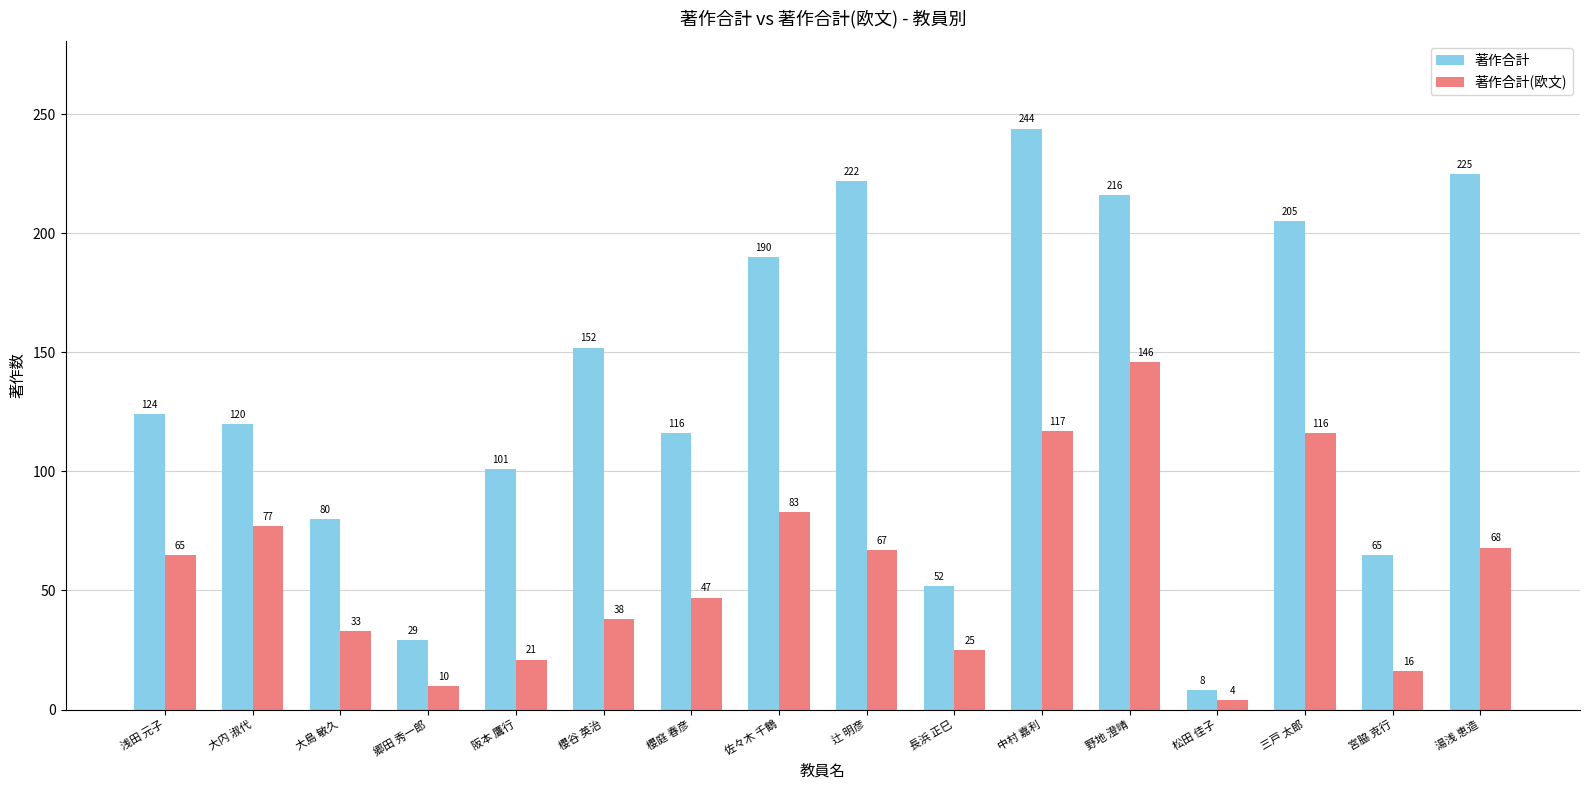

Is the value of 著作合計 at 阪本 鷹行 greater than the value of 著作合計(欧文) at 長浜 正巳?

Yes